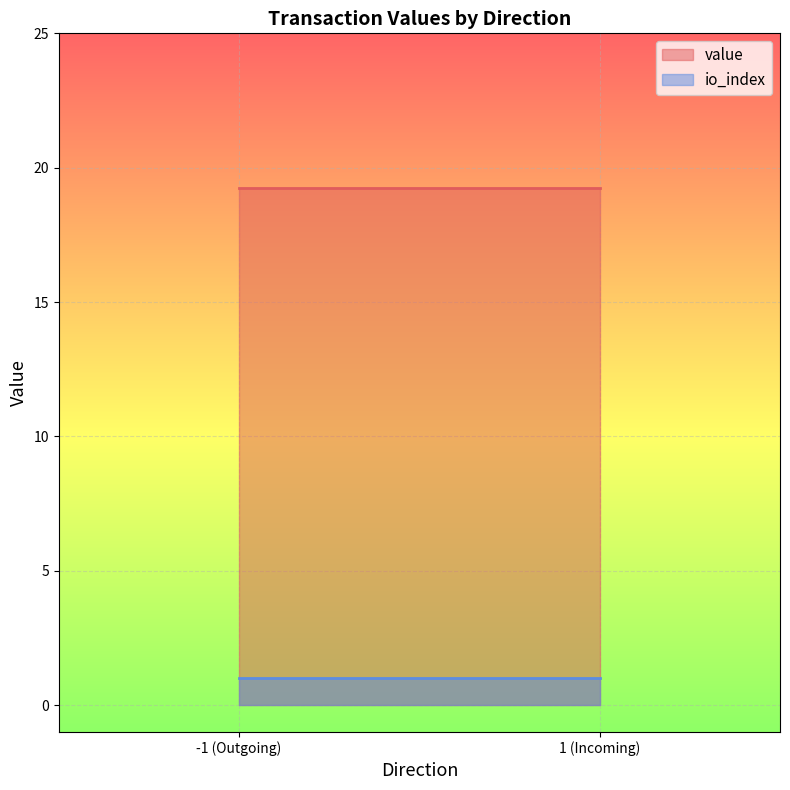

True or false: value has a value of 19.2 at 1_1.

True